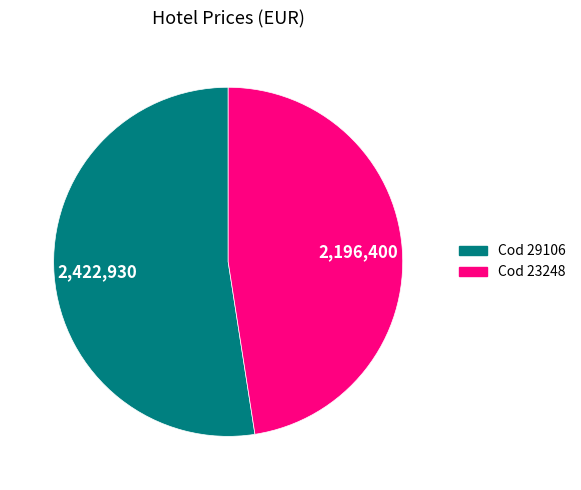

Does any single category account for the majority?

Yes